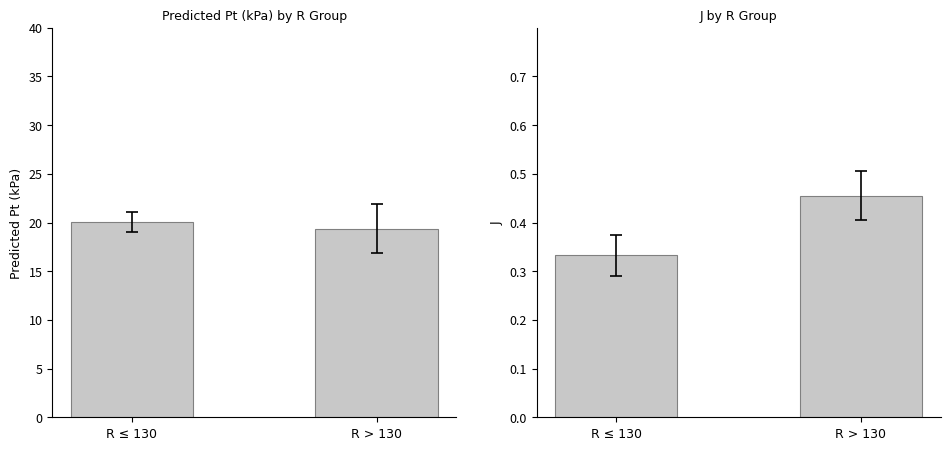

What is the difference between the maximum and minimum values in the J series?

0.1